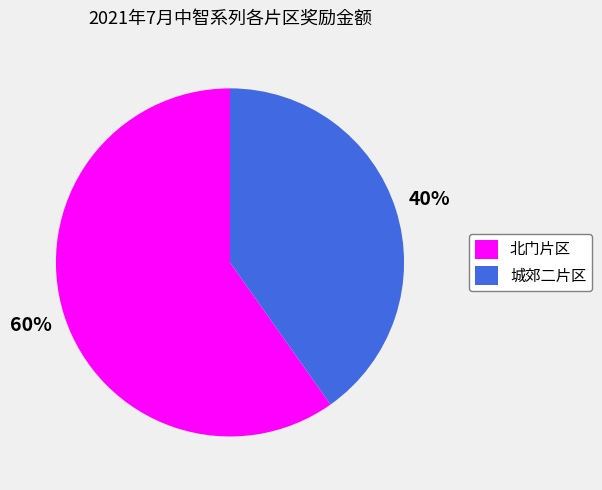

Does 北门片区 represent more than half of the total?

Yes